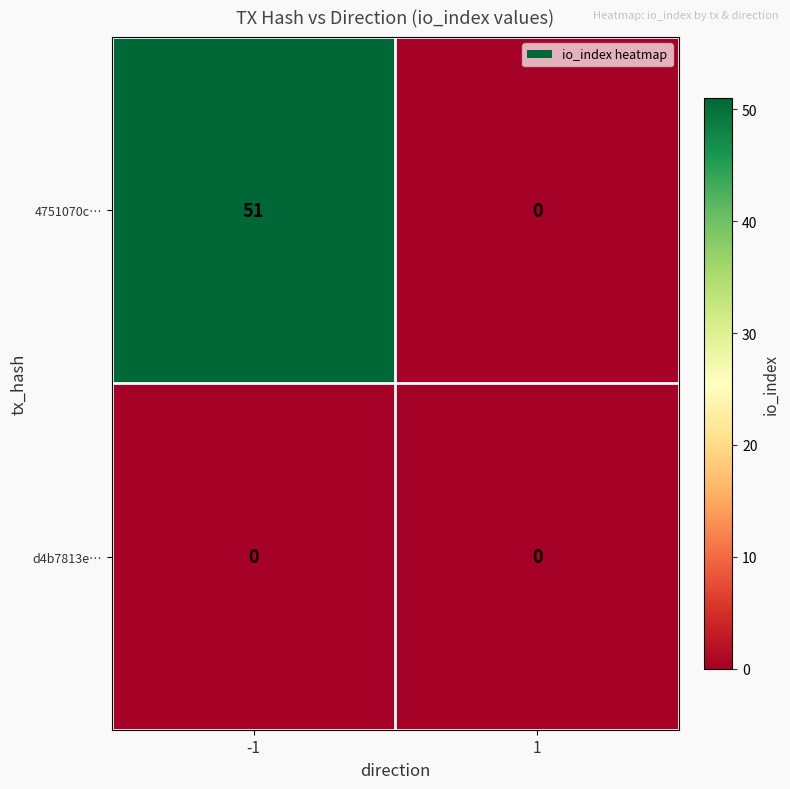

Reading left to right, list all the values displayed in this chart.

4751070c…: 51	0
d4b7813e…: 0	0